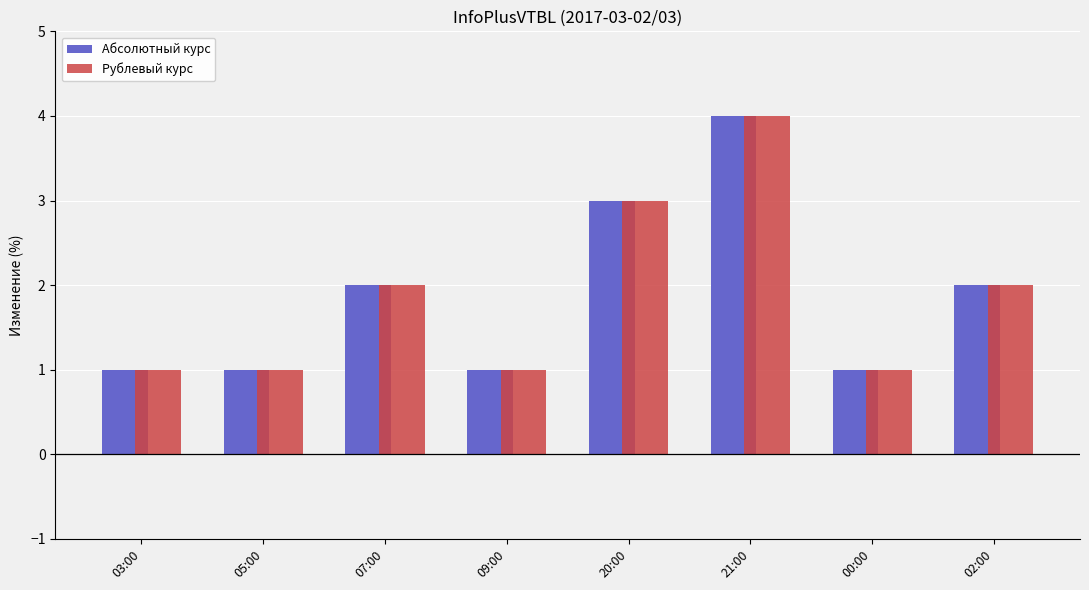

Reading left to right, extract all data points from this chart.

Абсолютный курс: 03:00=1	05:00=1	07:00=2	09:00=1	20:00=3	21:00=4	00:00=1	02:00=2
Рублевый курс: 03:00=1	05:00=1	07:00=2	09:00=1	20:00=3	21:00=4	00:00=1	02:00=2